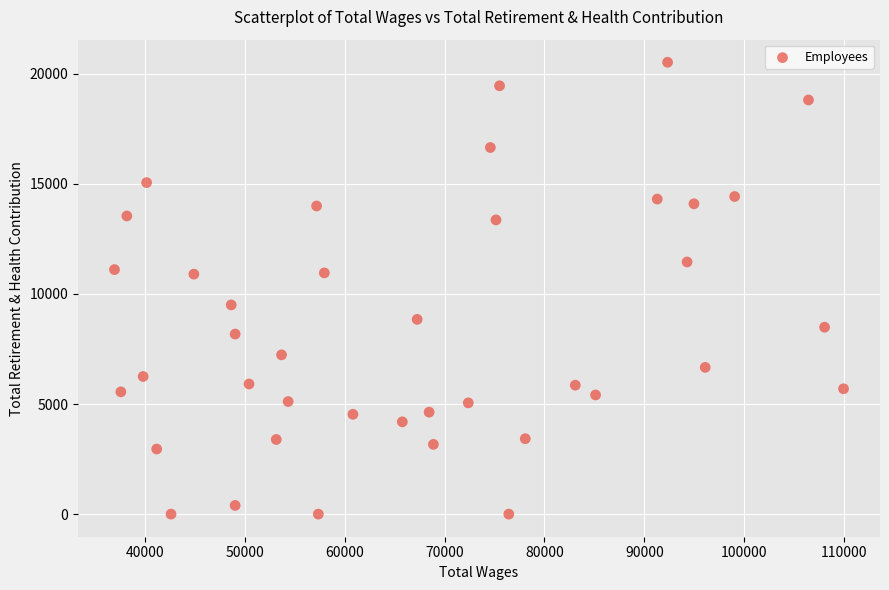

What is the range of X values (max minus min)?

73004